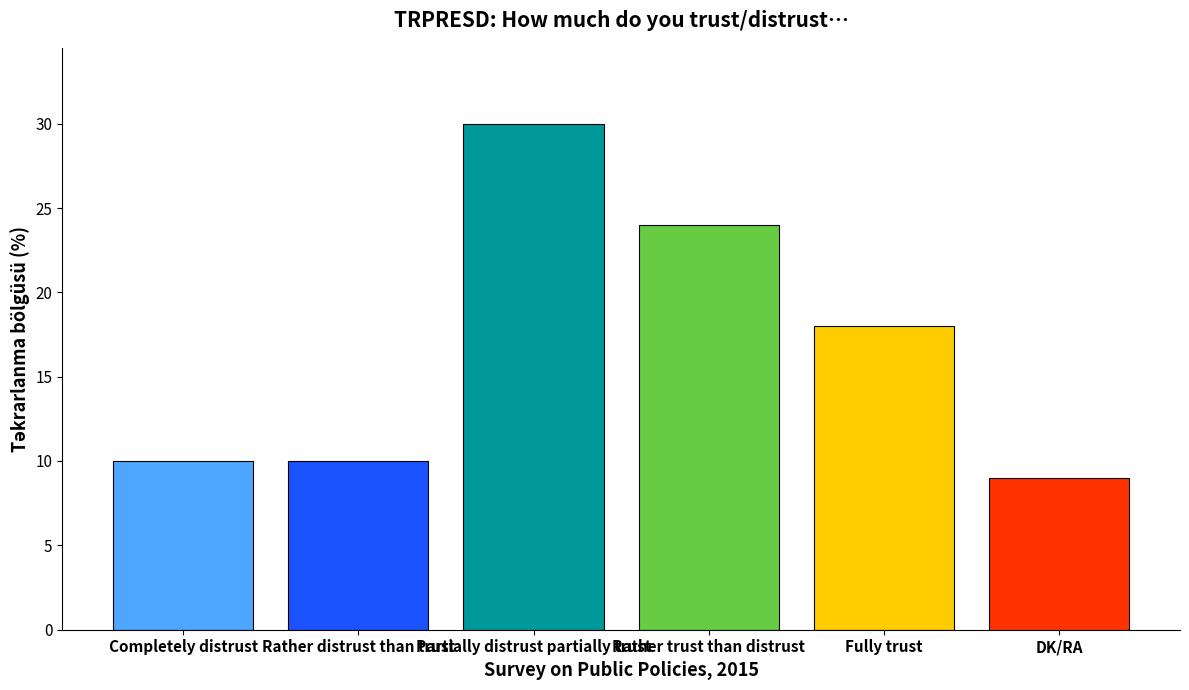

What is the ratio of the value at Partially distrust partially trust to the value at Rather distrust than trust?

3.0